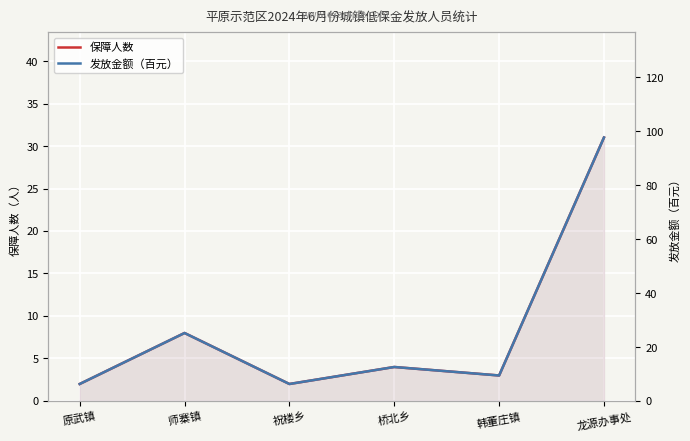

Where is the first local maximum for 保障人数?

师寨镇